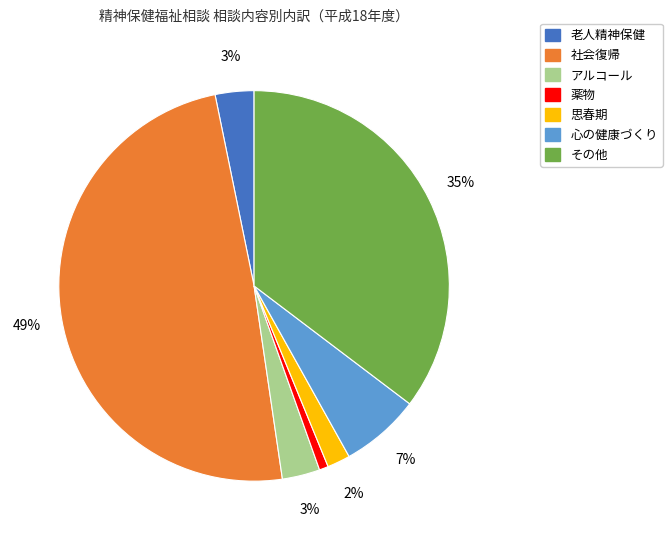

To the nearest percent, what portion does 思春期 represent?

2%